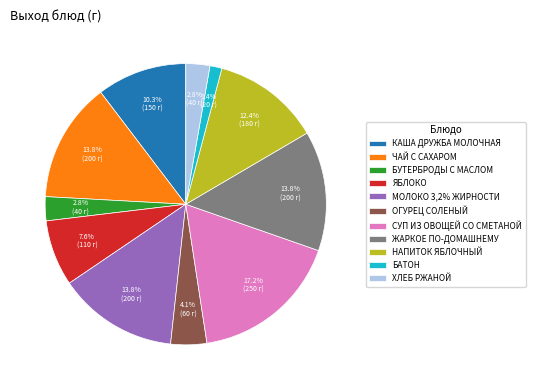

Which category has the smallest portion of the pie?

БАТОН